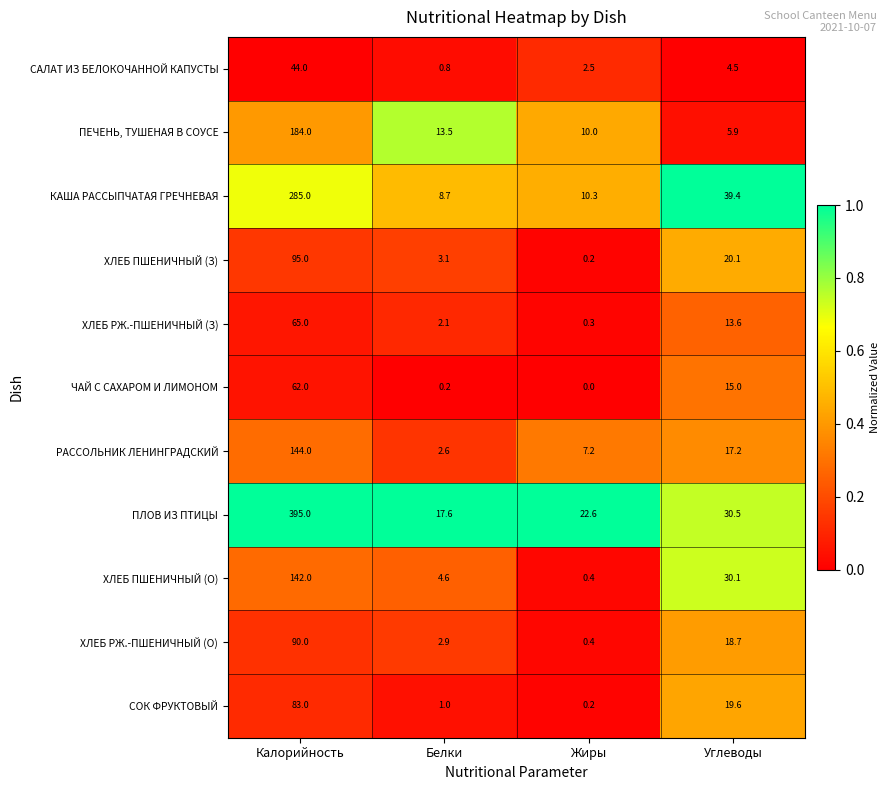

Rank the categories by САЛАТ ИЗ БЕЛОКОЧАННОЙ КАПУСТЫ value from highest to lowest.

Калорийность, Углеводы, Жиры, Белки